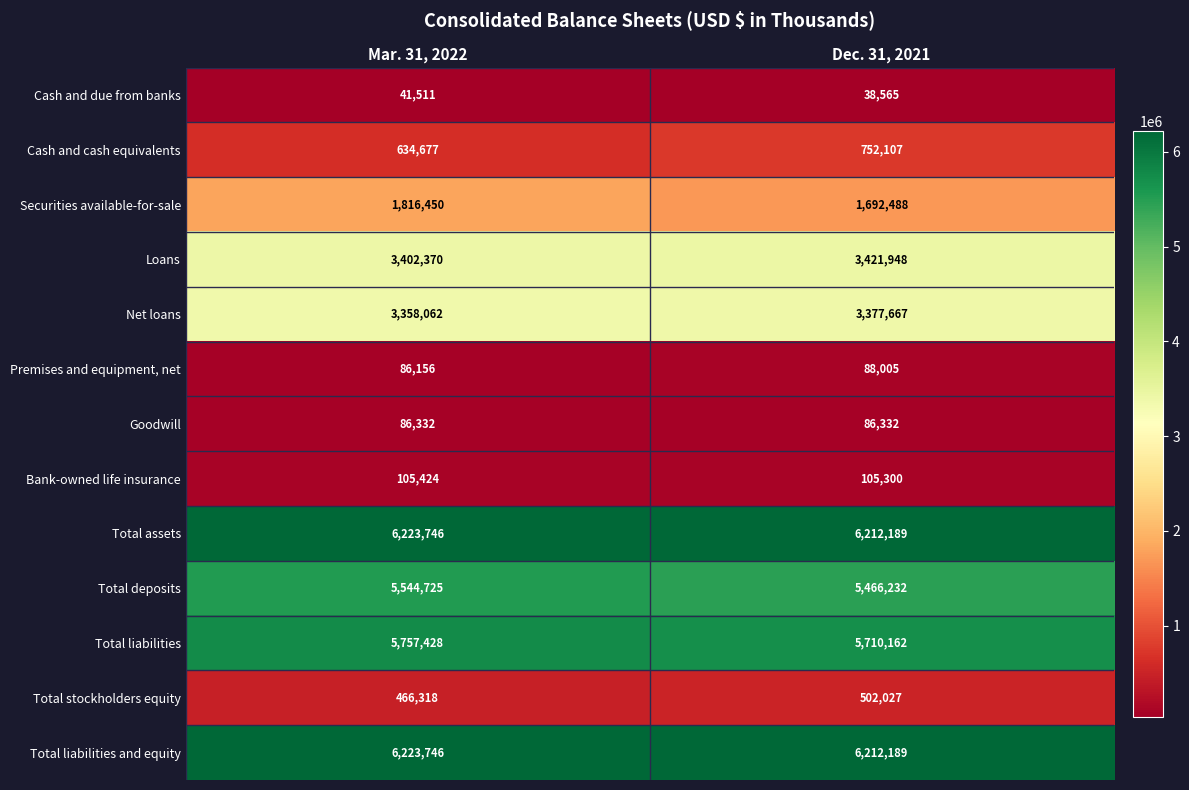

Which series has the largest range (max minus min)?

Securities available-for-sale